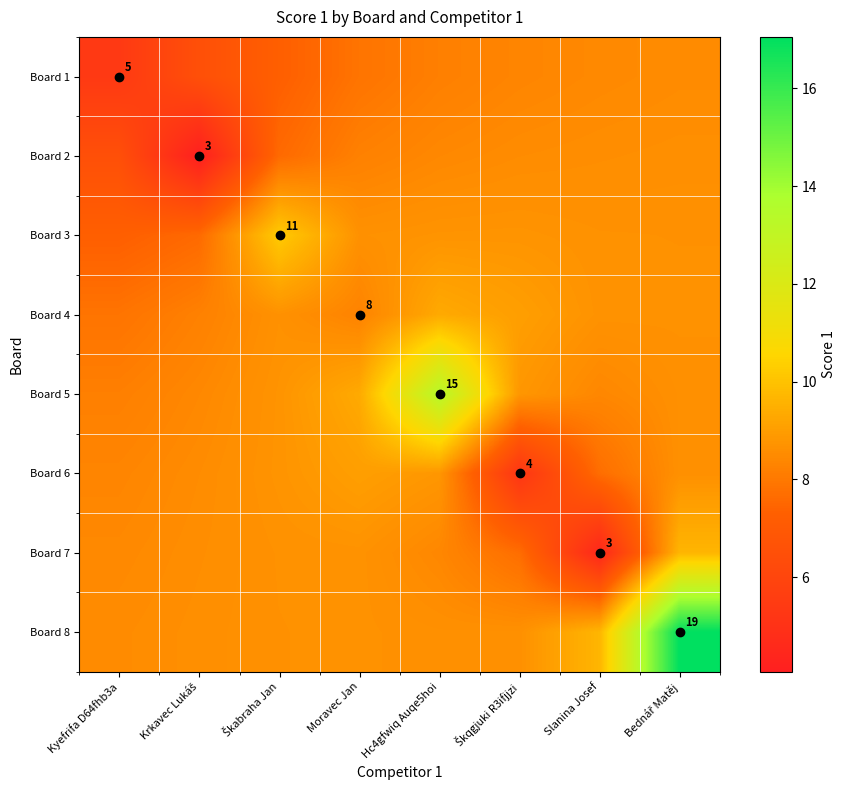

Which series changed the most between Škabraha Jan and Škqgjuki R3ifjjzi?

Board 6